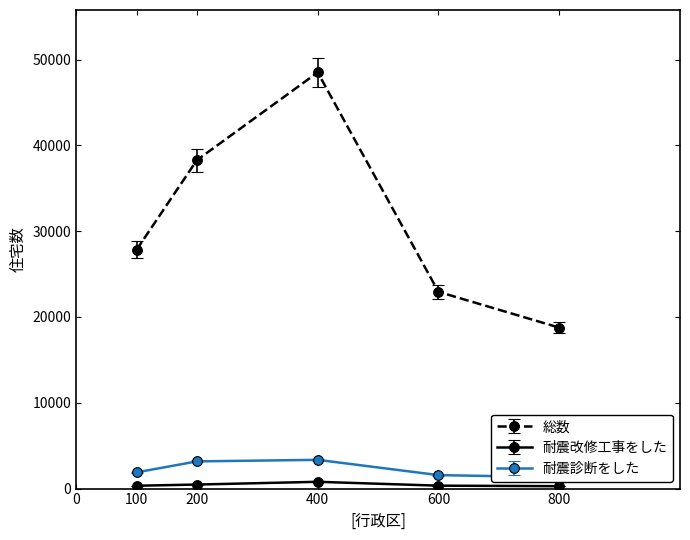

List the labels in order of 総数 value, smallest first.

800, 600, 100, 200, 400